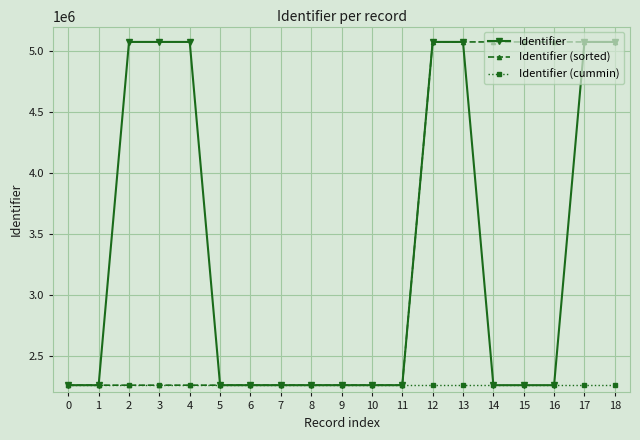

What is the maximum value for Identifier?

5073939